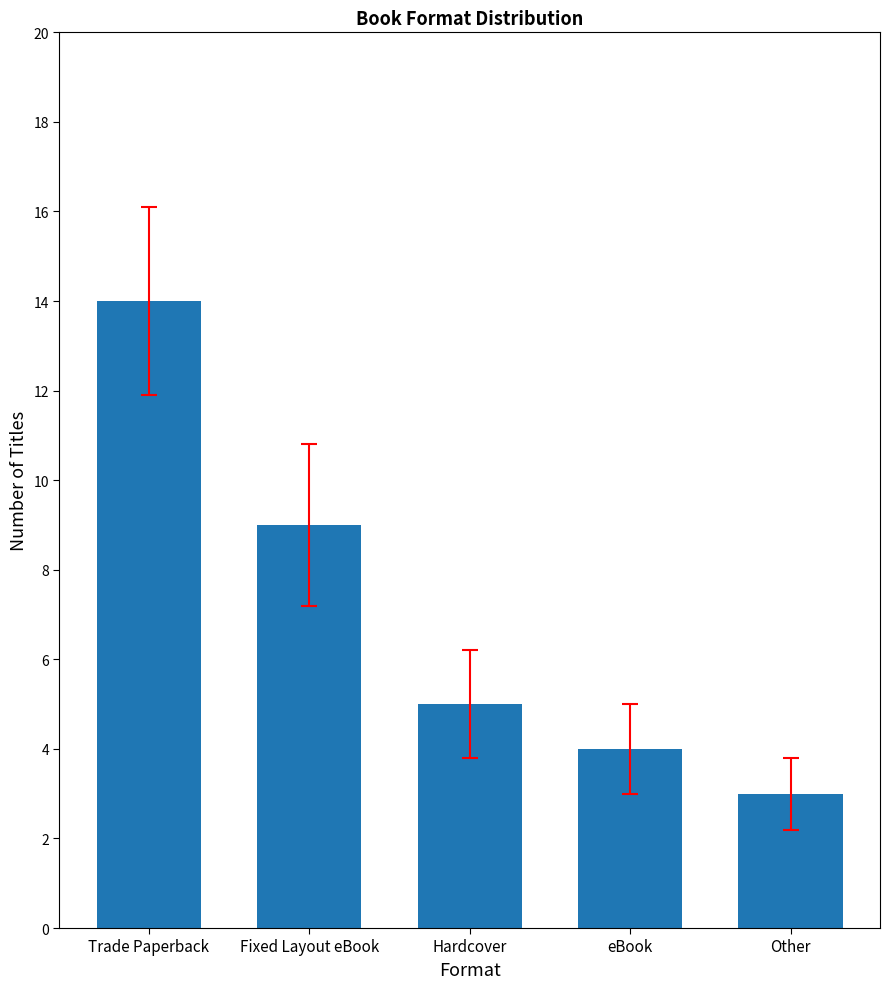

What is the minimum value shown in the chart?

3